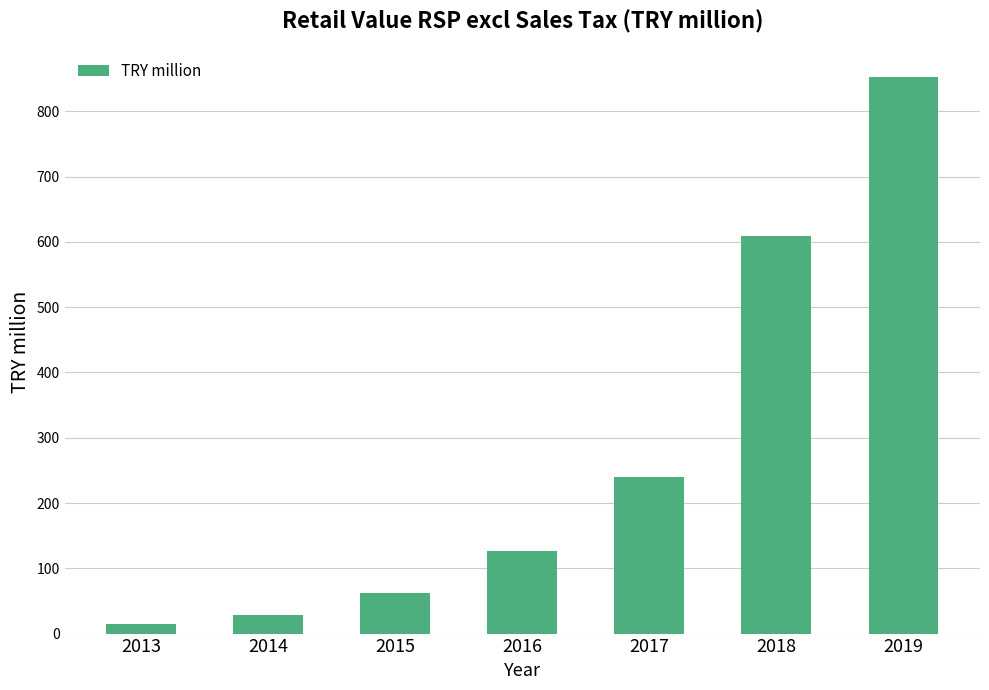

How many values are below 126?

3